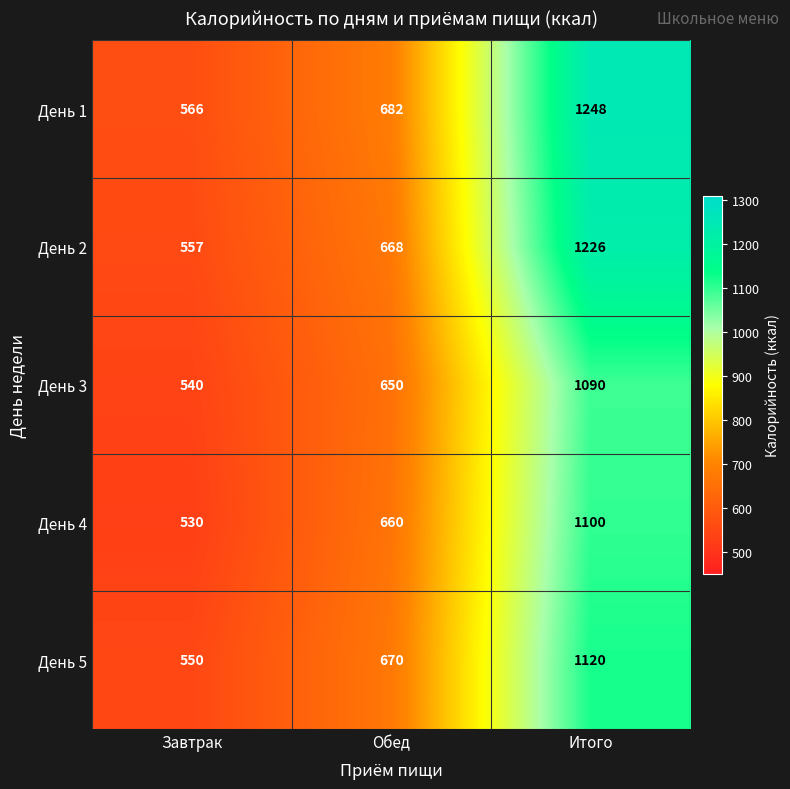

Which series has the largest total across all categories?

День 1